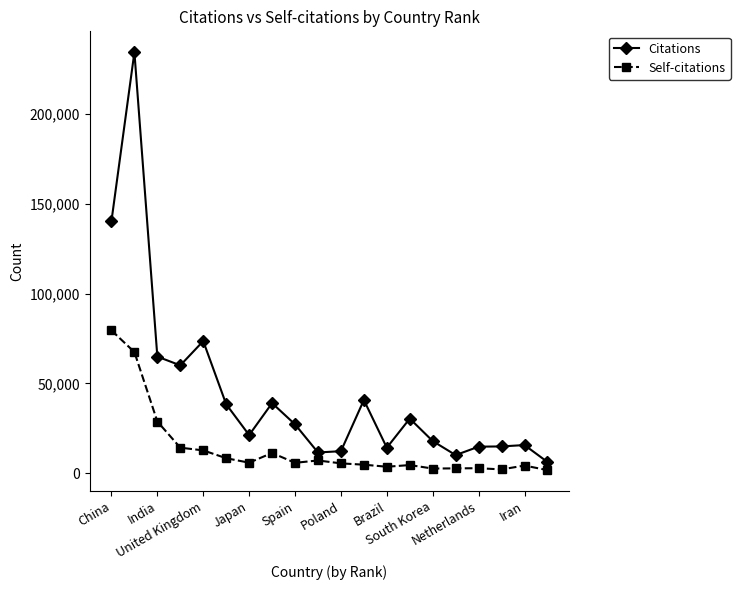

Which series has the largest total across all categories?

Citations